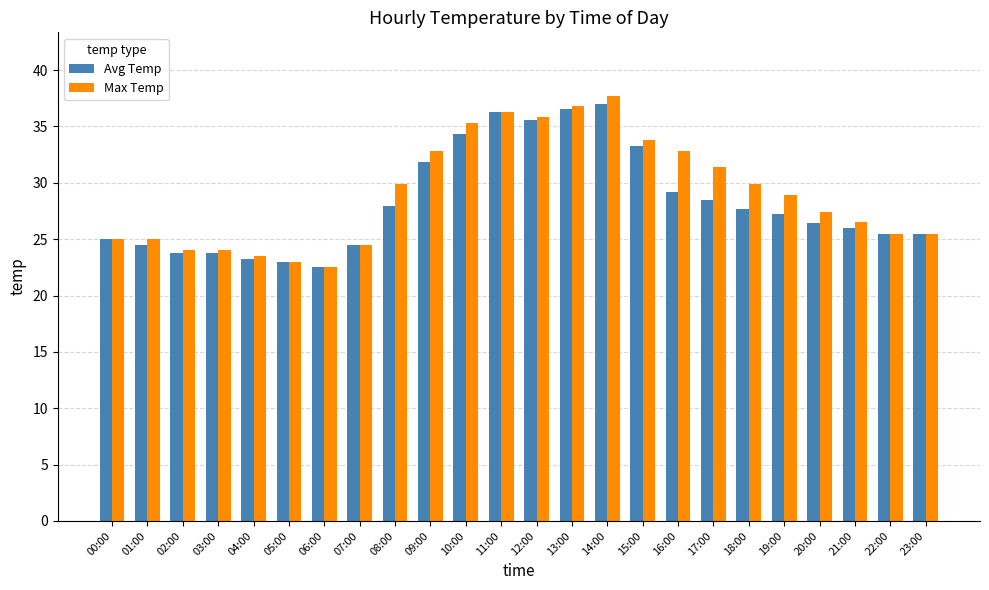

List the series in order of their peak value, highest first.

Max Temp, Avg Temp